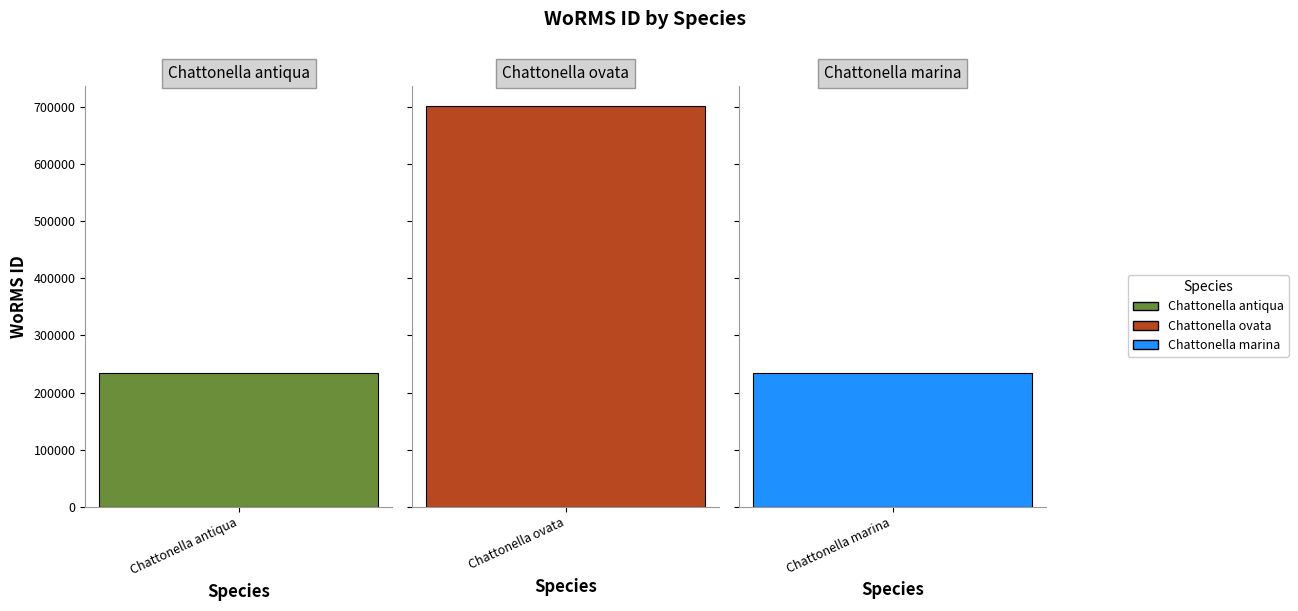

List the labels in order of value, smallest first.

Chattonella antiqua, Chattonella marina, Chattonella ovata